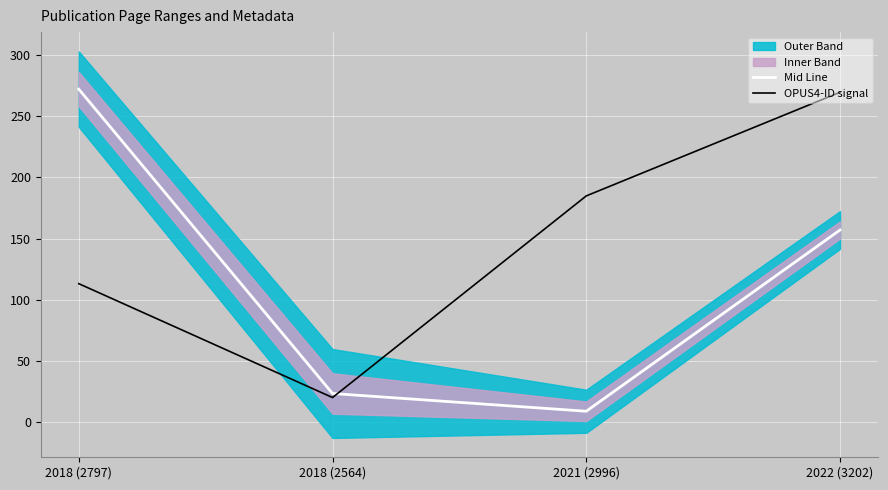

Rank the series by their maximum value, from highest to lowest.

Mid Line, OPUS4-ID signal